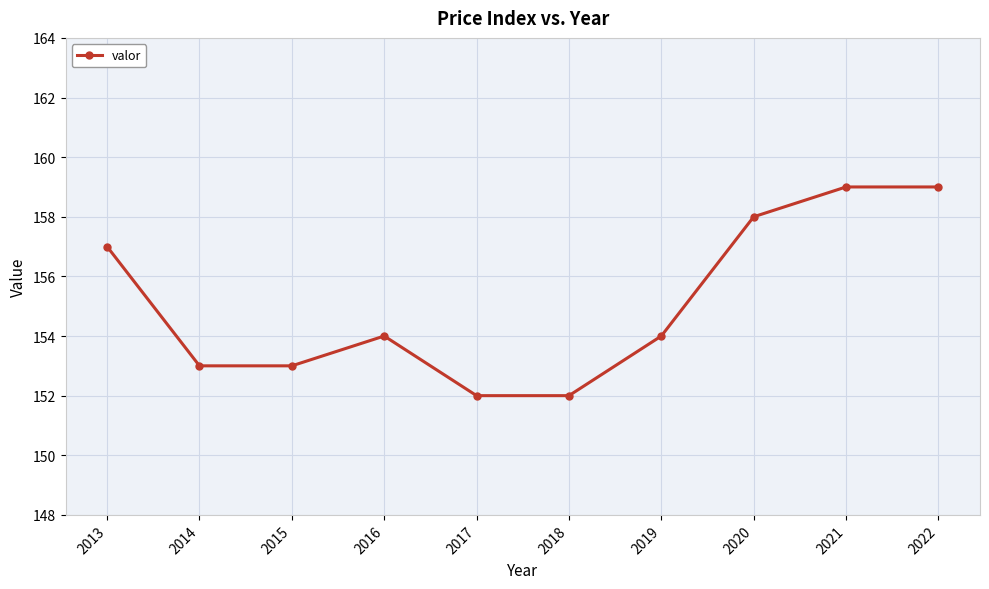

Does the chart display data point markers on the line(s)?

Yes